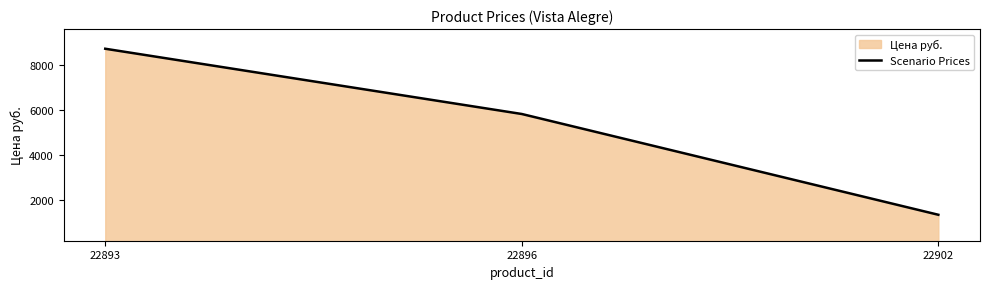

True or false: the data shows 1355 at 22902.

True